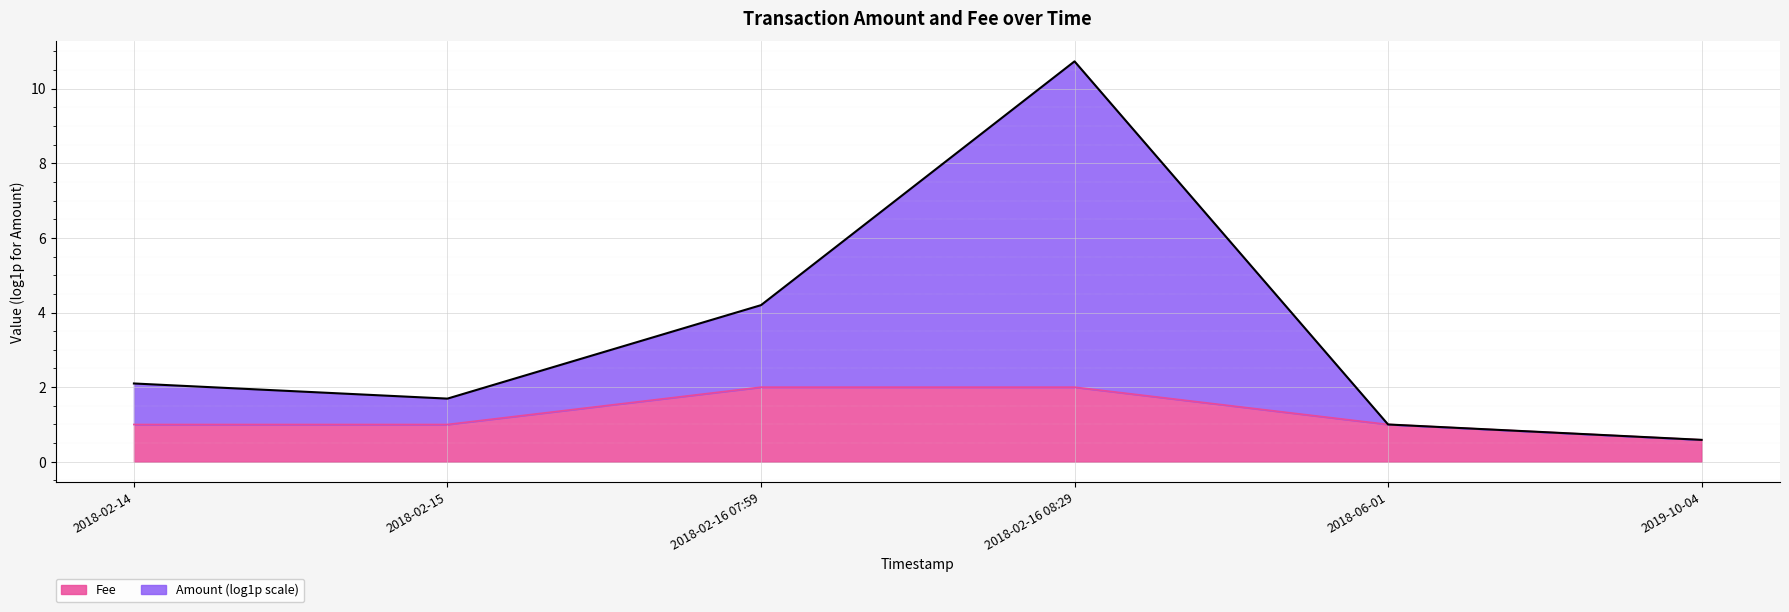

What is the smallest value displayed?

0.6